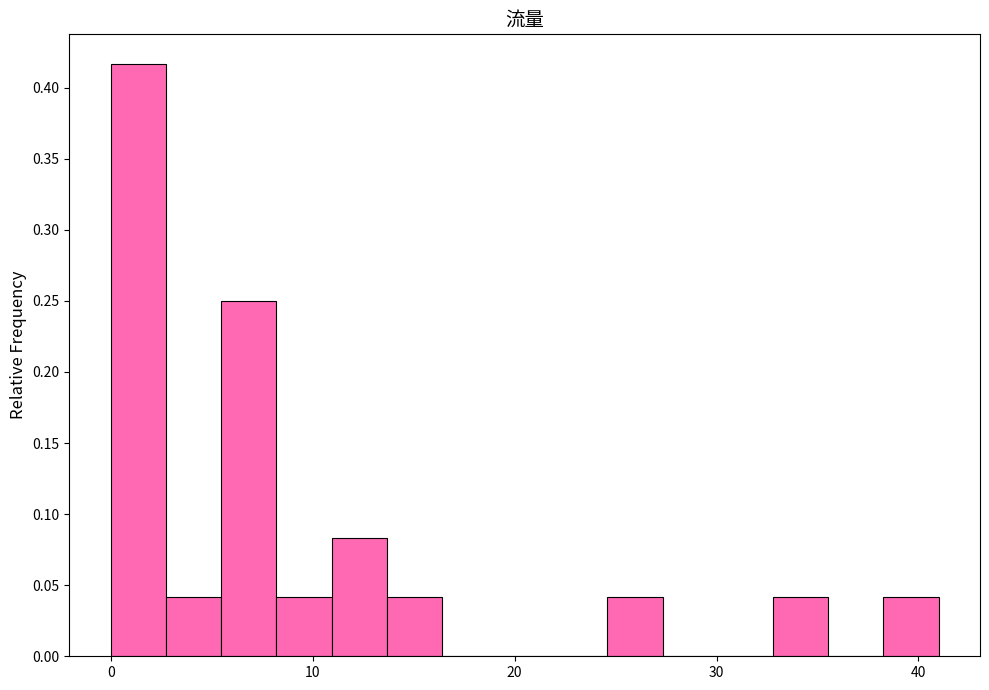

Around what value on the x-axis is the tallest bar? Give the approximate position of its centre, as read against the axis.

1